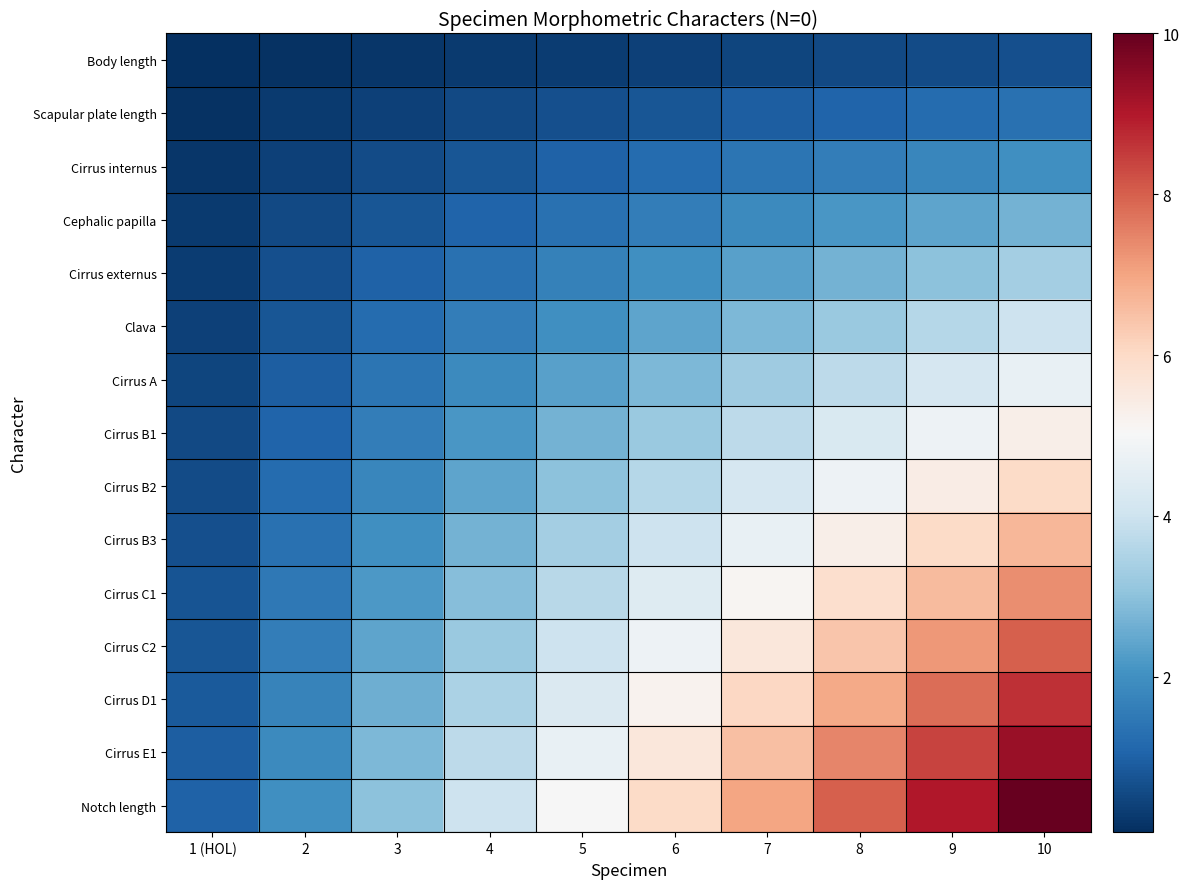

At 4, list the series in order from largest to smallest.

Notch length, Cirrus E1, Cirrus D1, Cirrus C2, Cirrus C1, Cirrus B3, Cirrus B2, Cirrus B1, Cirrus A, Clava, Cirrus externus, Cephalic papilla, Cirrus internus, Scapular plate length, Body length